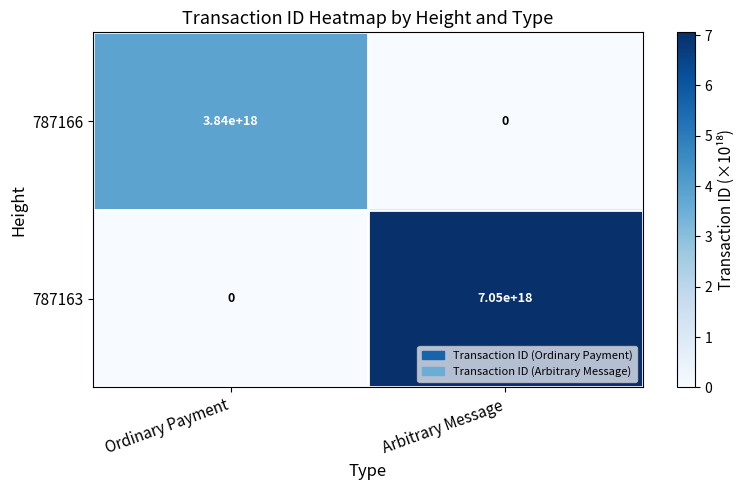

At which label is 787163 closest to 3525000000000000000?

Ordinary Payment